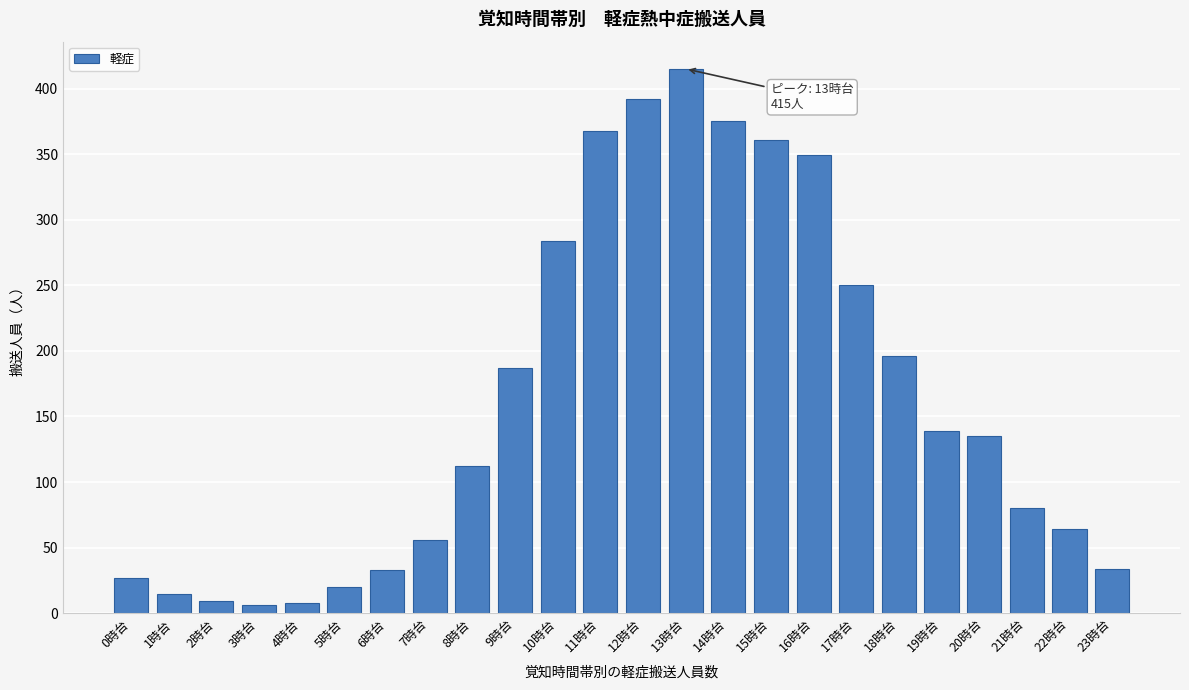

What is the ratio of the value at 12時台 to the value at 10時台?

1.4